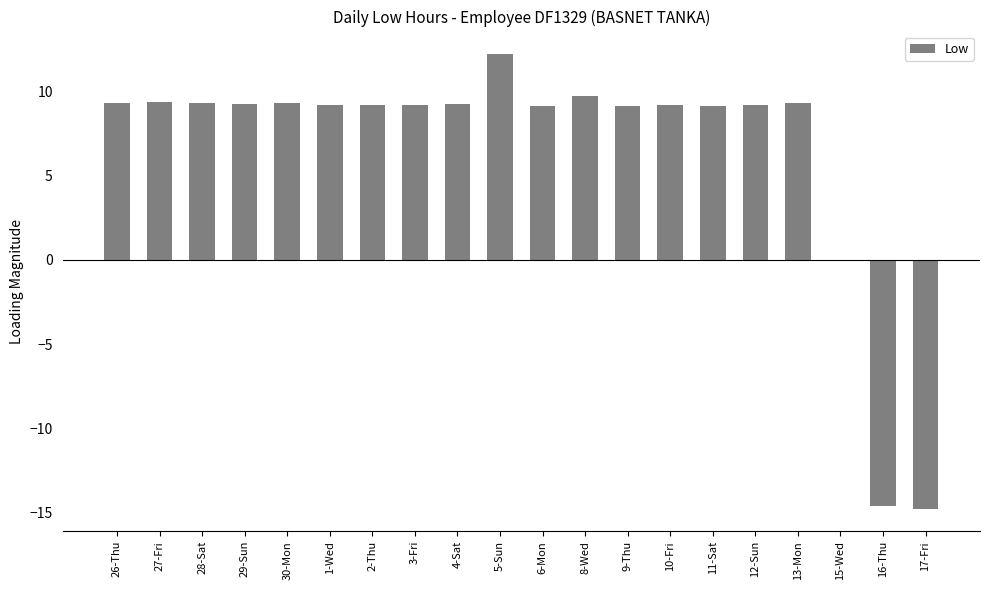

The value at 13-Mon is 4.9. True or false?

False